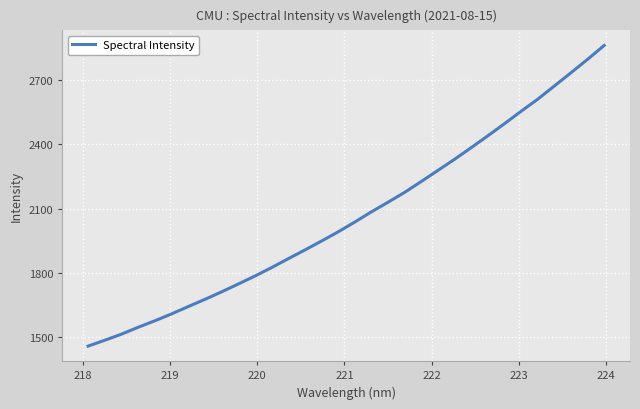

What is the sum of all values?

66110.6